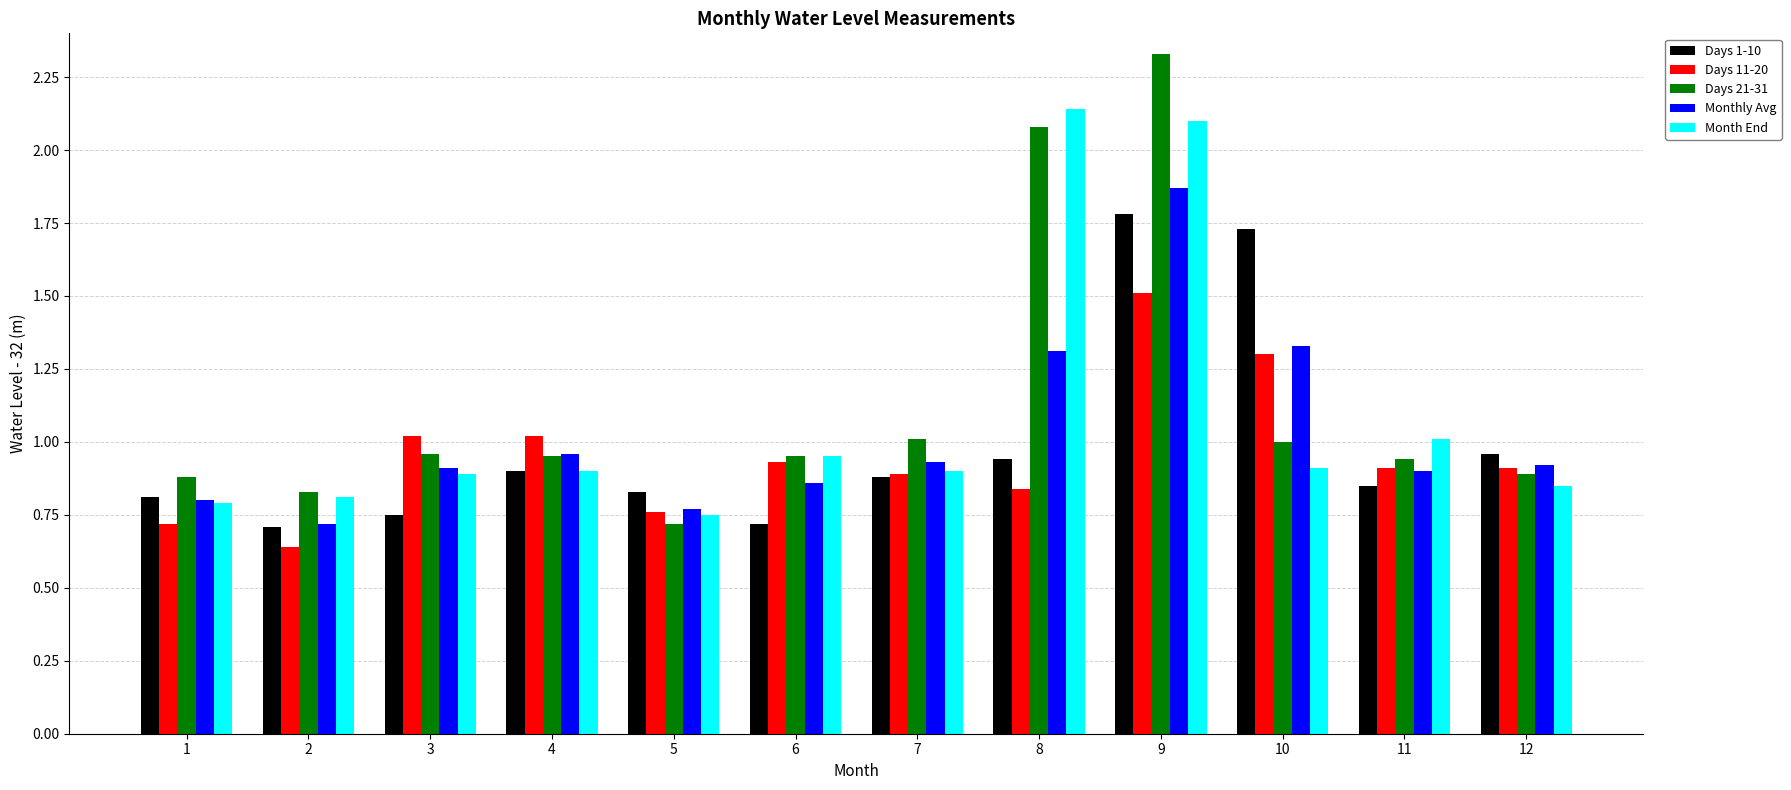

Are the bars horizontal?

No